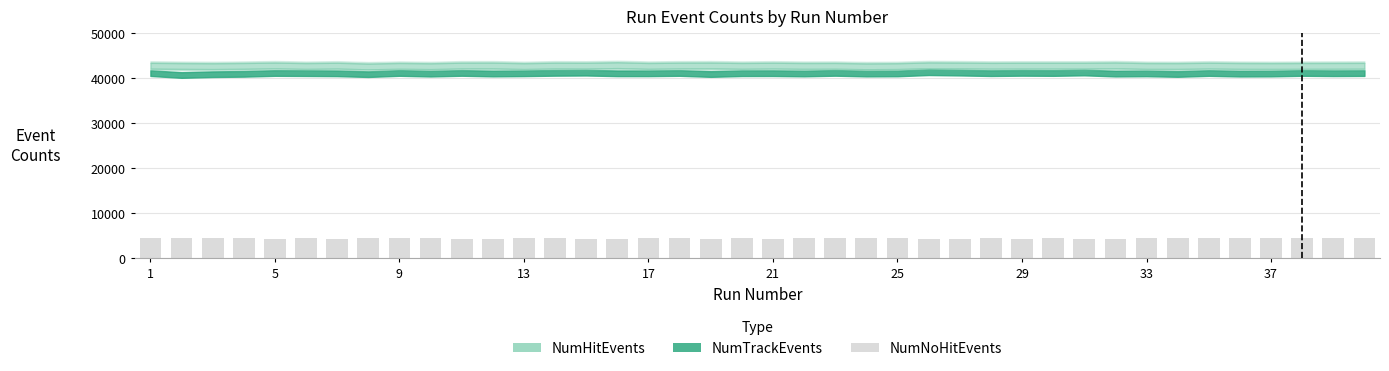

What is the sum of all values?

178771